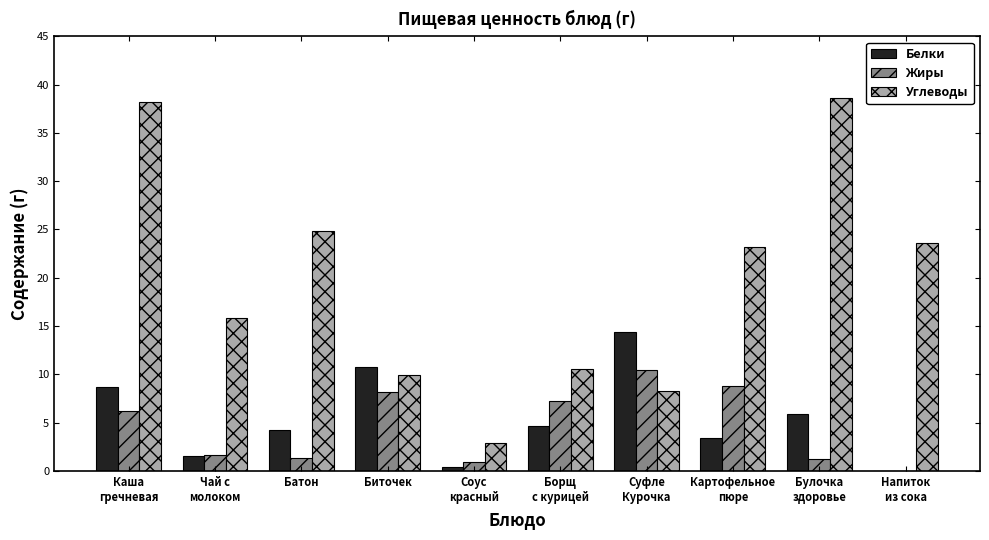

At which category is the sum across all series the highest?

Каша
гречневая